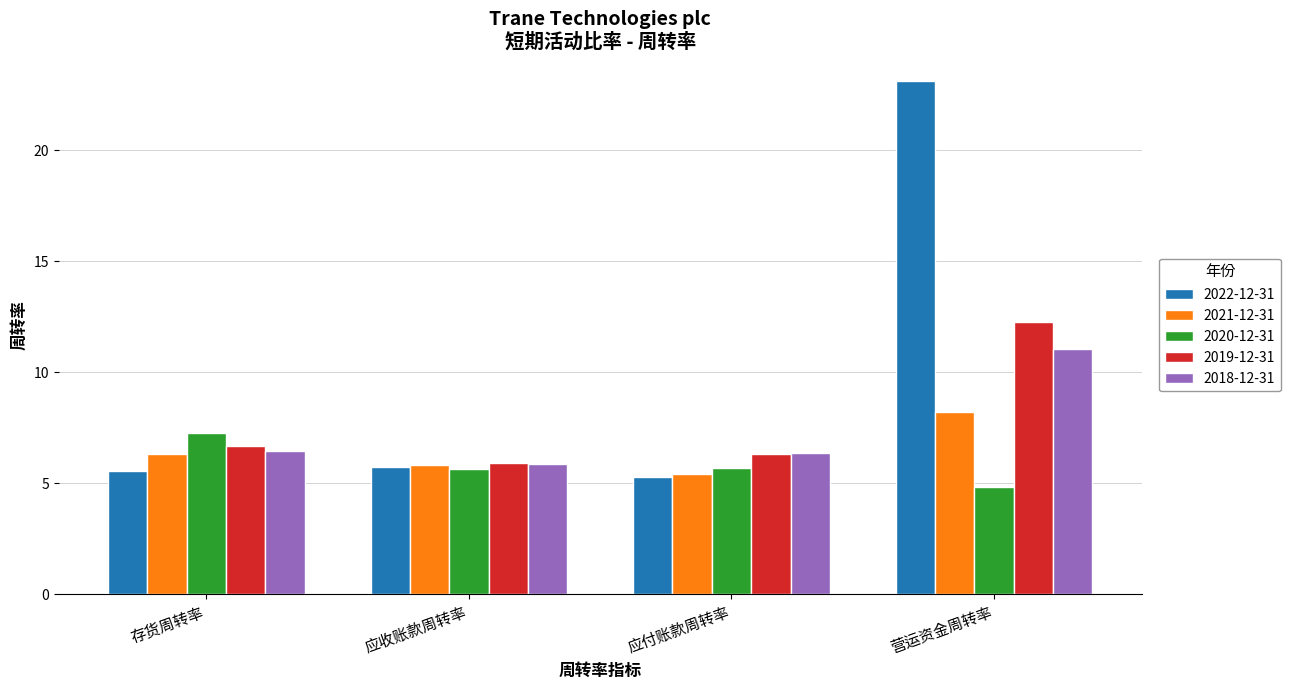

Which series has the largest total across all categories?

2022-12-31